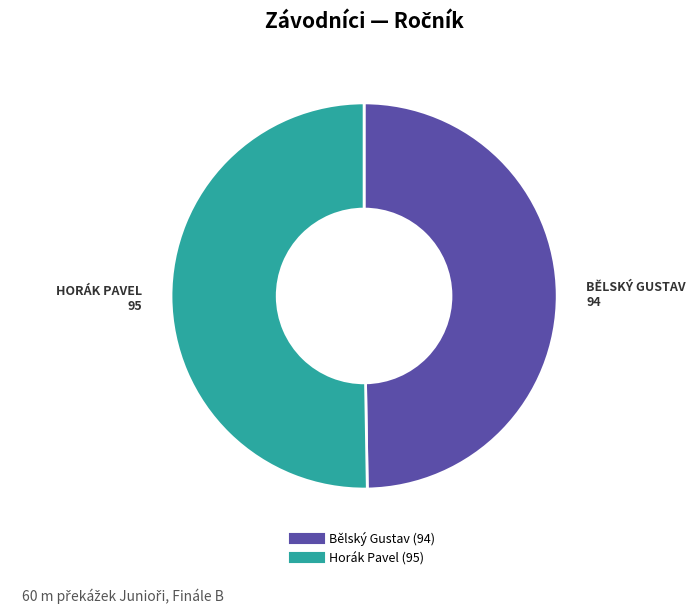

Rank the categories by value from highest to lowest.

Horák Pavel, Bělský Gustav